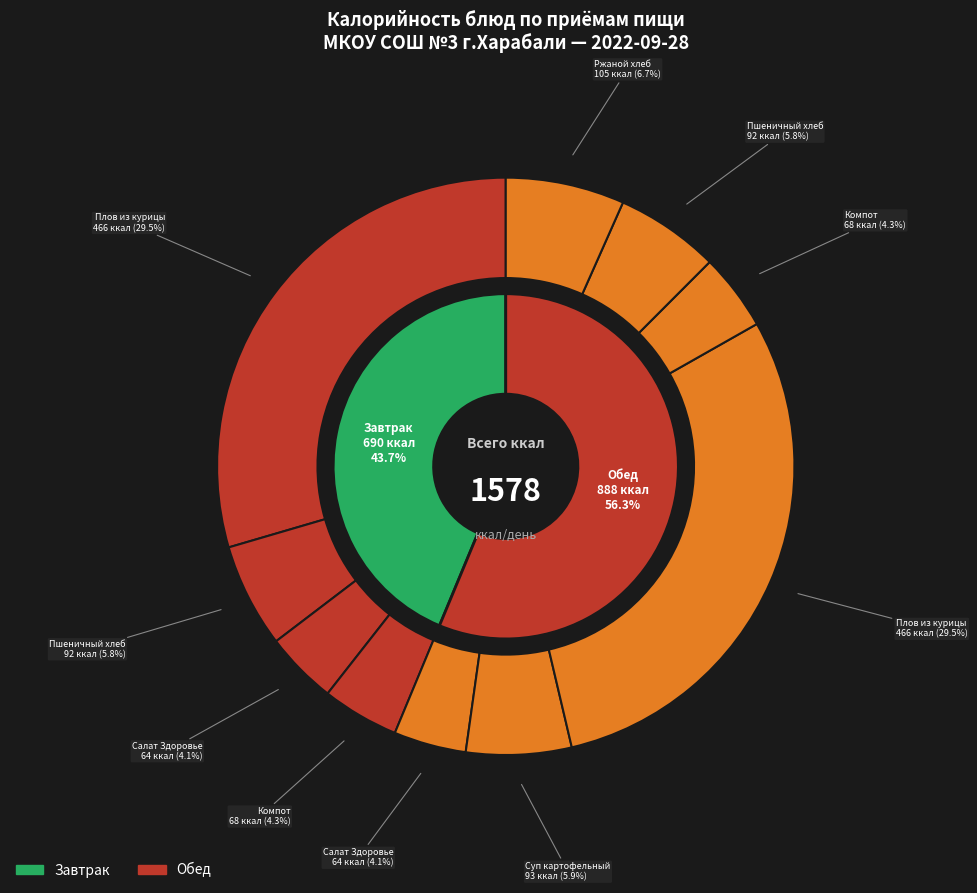

Which slice is the largest?

Плов из курицы (Завтрак)